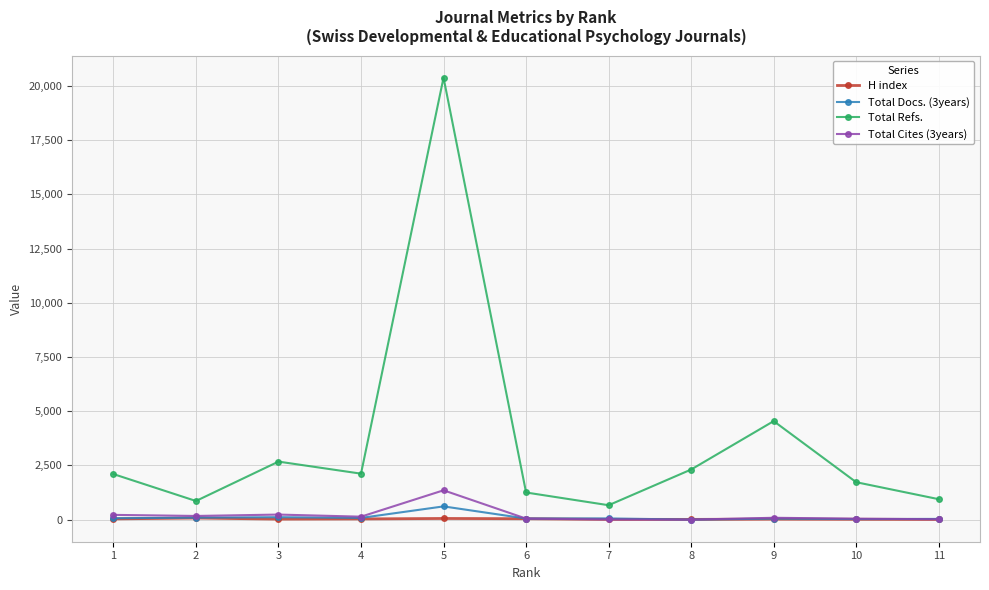

True or false: Total Docs. (3years) and Total Refs. intersect in this chart.

False